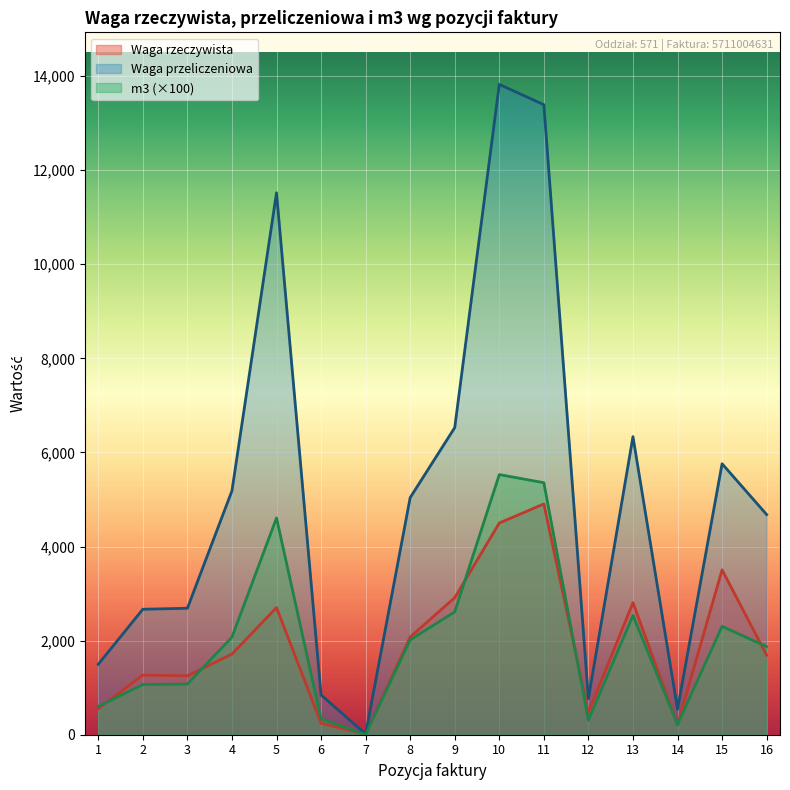

Which series has the largest total across all categories?

Waga przeliczeniowa